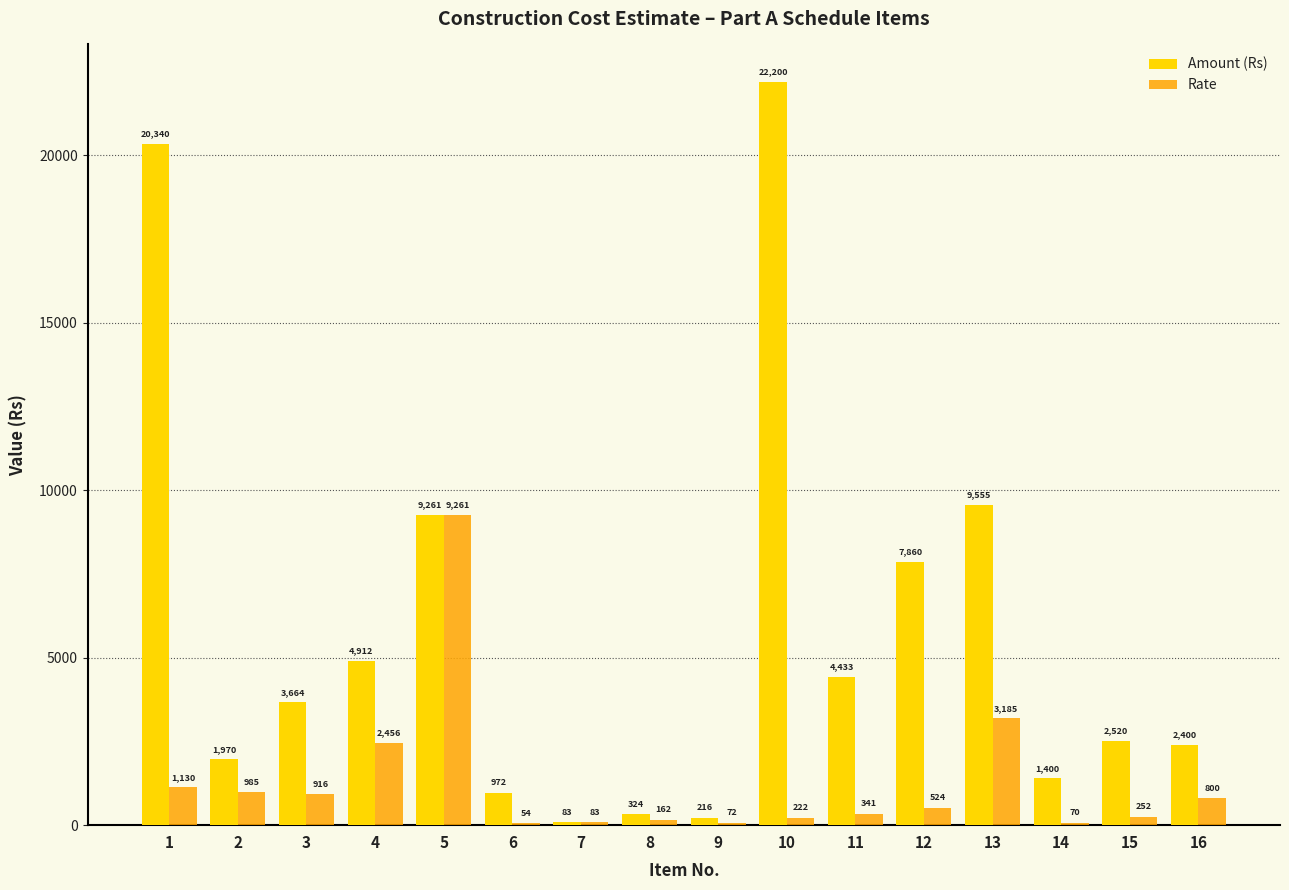

What is the sum of the Amount (Rs) values at 9 and 2?

2186